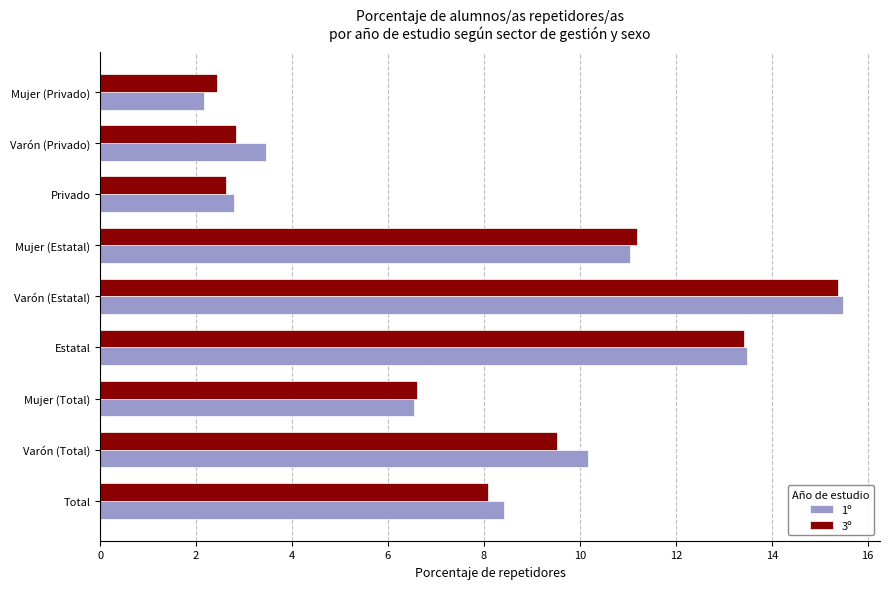

Rank the categories by 1º value from highest to lowest.

Varón (Estatal), Estatal, Mujer (Estatal), Varón (Total), Total, Mujer (Total), Varón (Privado), Privado, Mujer (Privado)